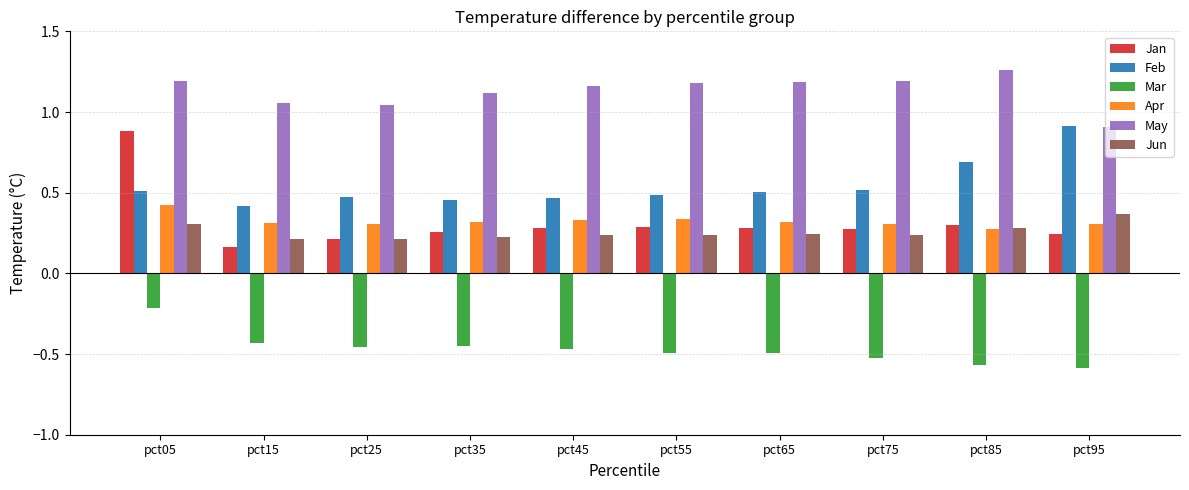

The value of May at pct65 is 1.2. True or false?

True